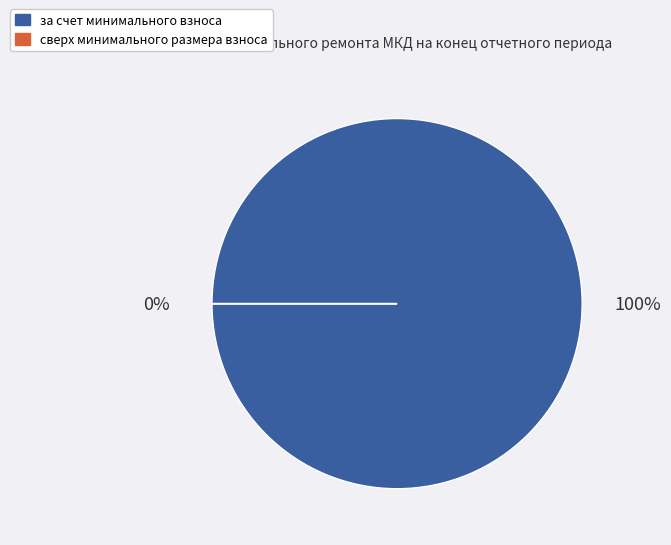

Count the number of slices in the pie.

2